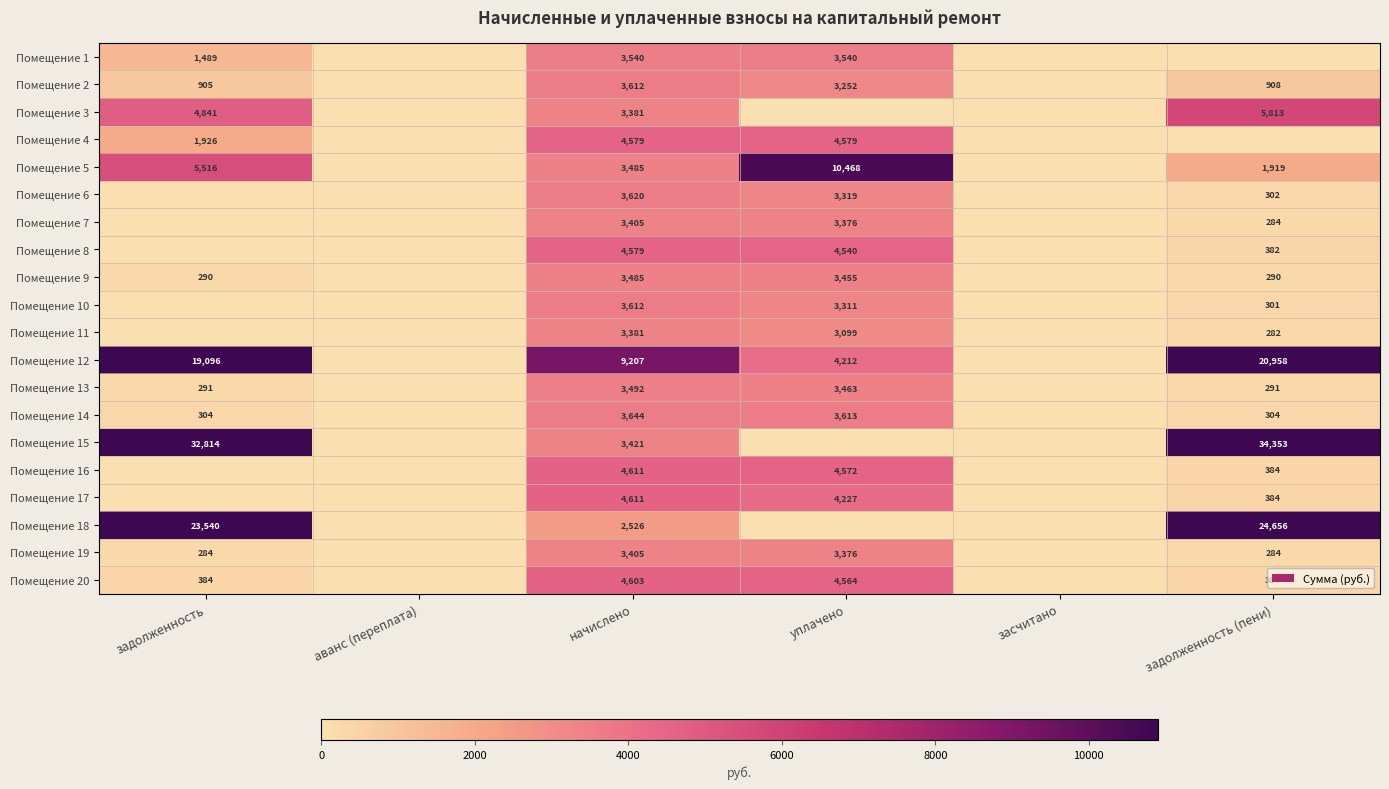

What is the total value across all series at начислено?

80199